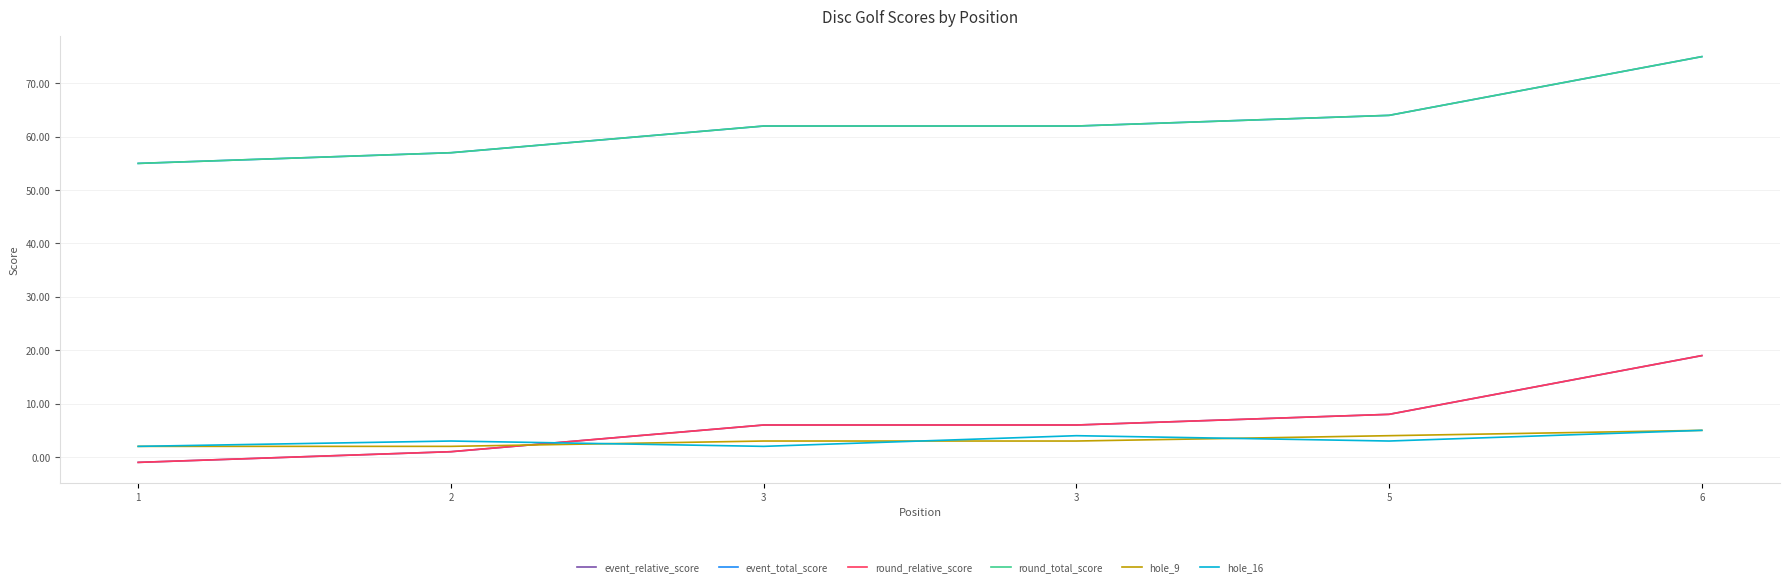

What is the value of the event_total_score point at the 6th from the left?

75